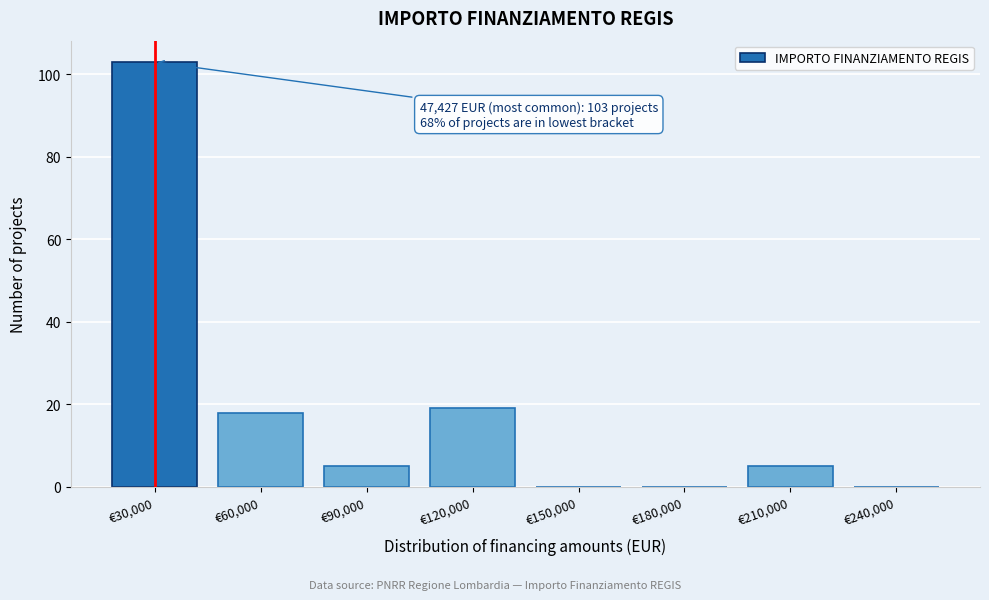

Reading left to right, what are all the values shown in this chart?

€30,000=103	€60,000=18	€90,000=5	€120,000=19	€150,000=0	€180,000=0	€210,000=5	€240,000=0